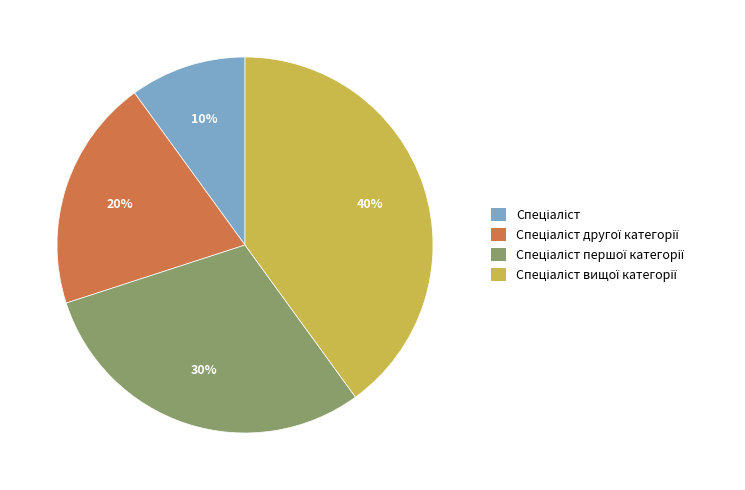

Is there any slice that represents more than half of the pie?

No